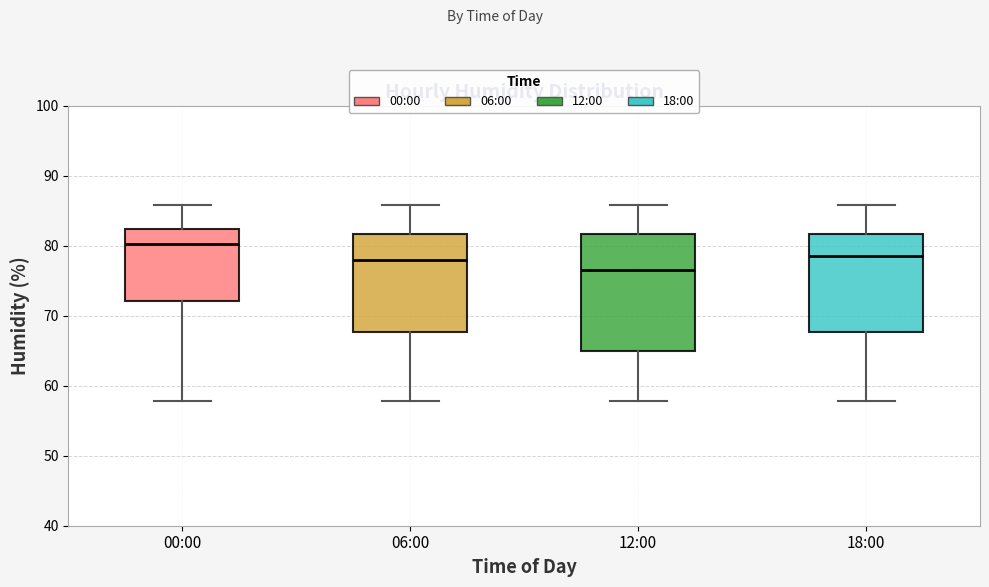

Reading left to right, transcribe this box plot: for each box, give where its median line is, the range the box spans, and where its two whiskers end, as read against the y-axis. The values are not printed on the chart, so give them approximately, as read against the axis.

00:00: median 80, box 72 to 82, whiskers 58 to 86
06:00: median 78, box 68 to 82, whiskers 58 to 86
12:00: median 77, box 65 to 82, whiskers 58 to 86
18:00: median 79, box 68 to 82, whiskers 58 to 86